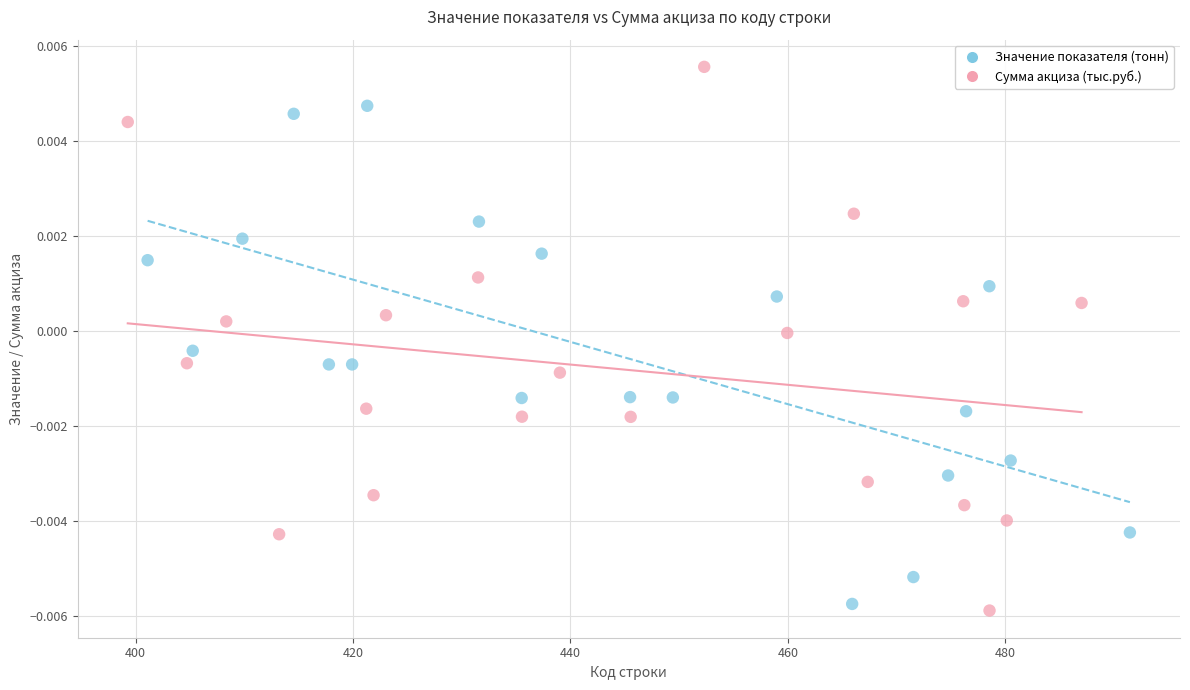

Which series contains the lowest Y value?

Сумма акциза (тыс.руб.)